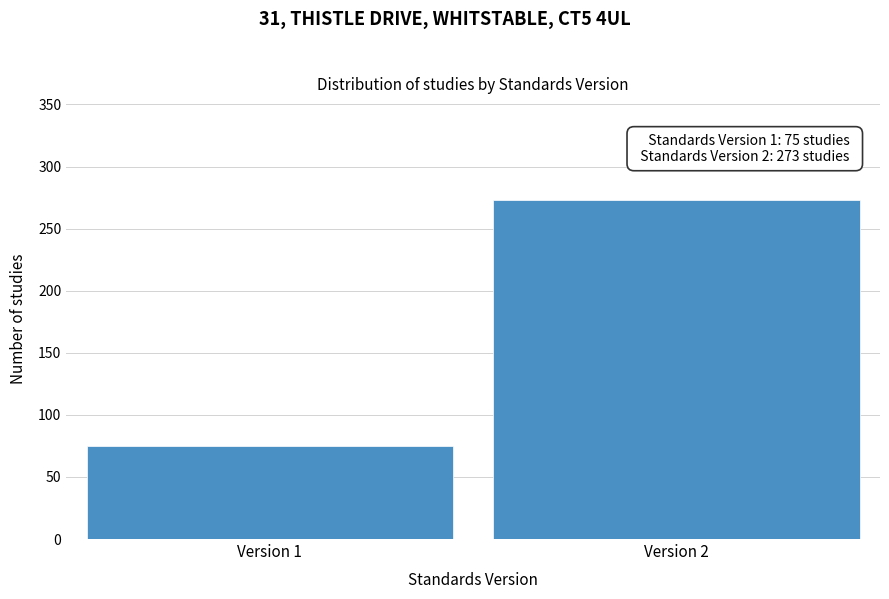

Reading left to right, list all the values displayed in this chart.

Version 1=75	Version 2=273